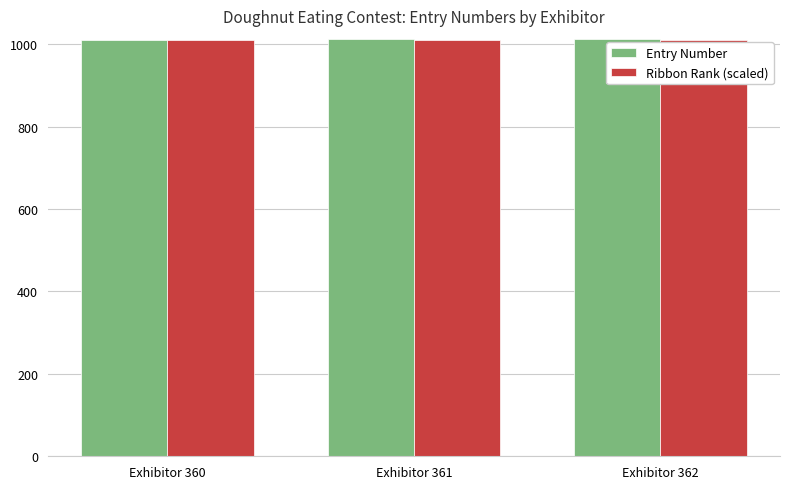

The Ribbon Rank (scaled) series shows 314 at Exhibitor 361. True or false?

False